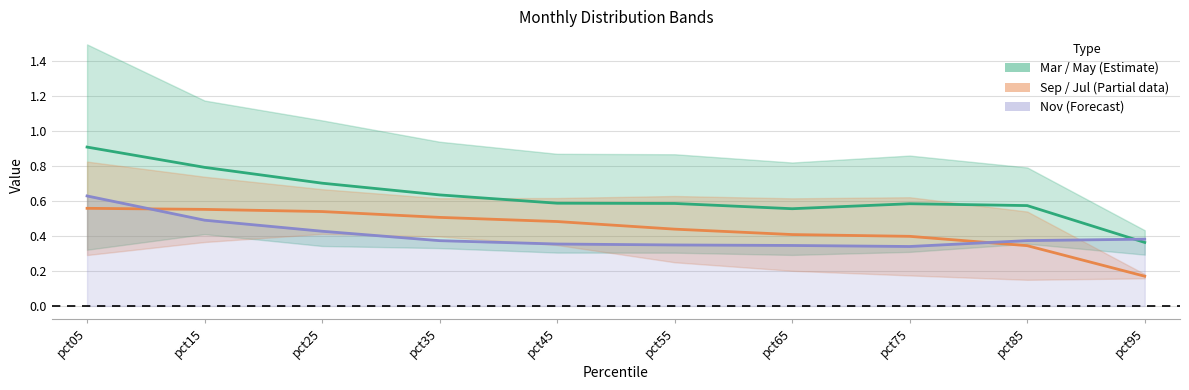

What is the difference between the maximum and minimum values in the Sep/Jul midline series?

0.4